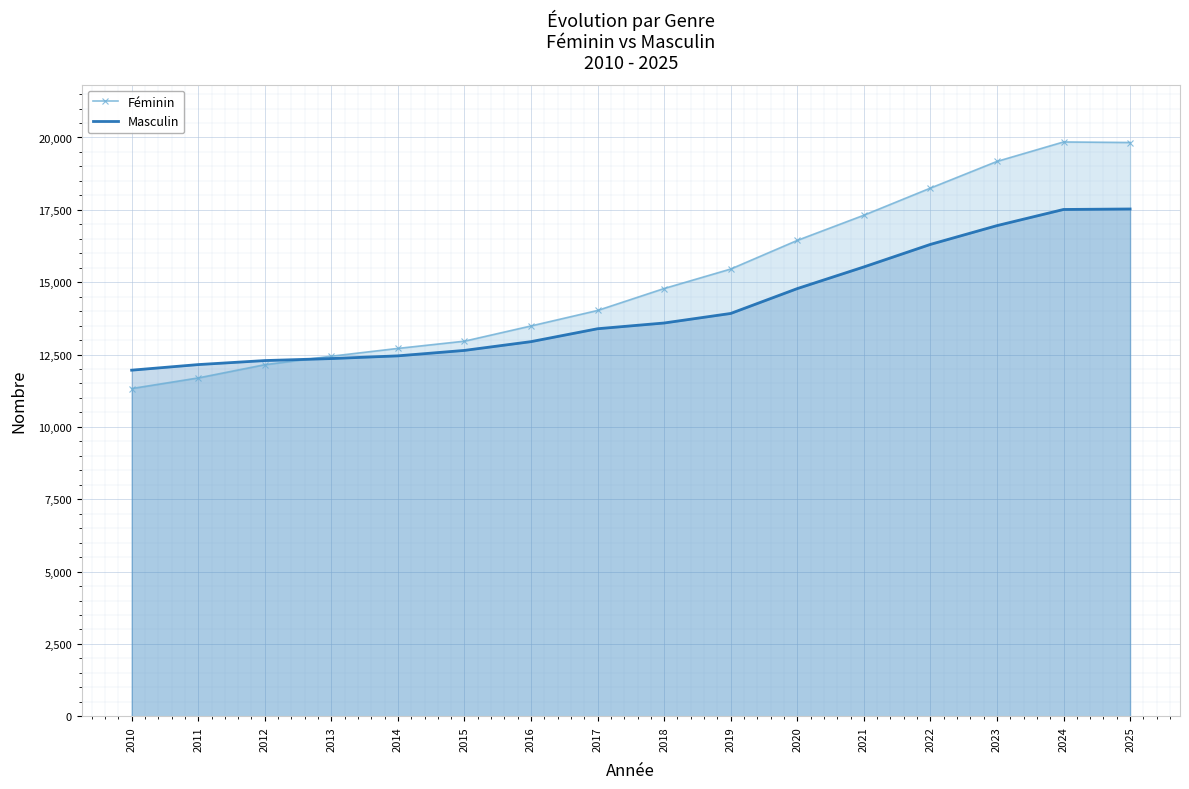

Is it true that Féminin equals 5017 at 2020?

False